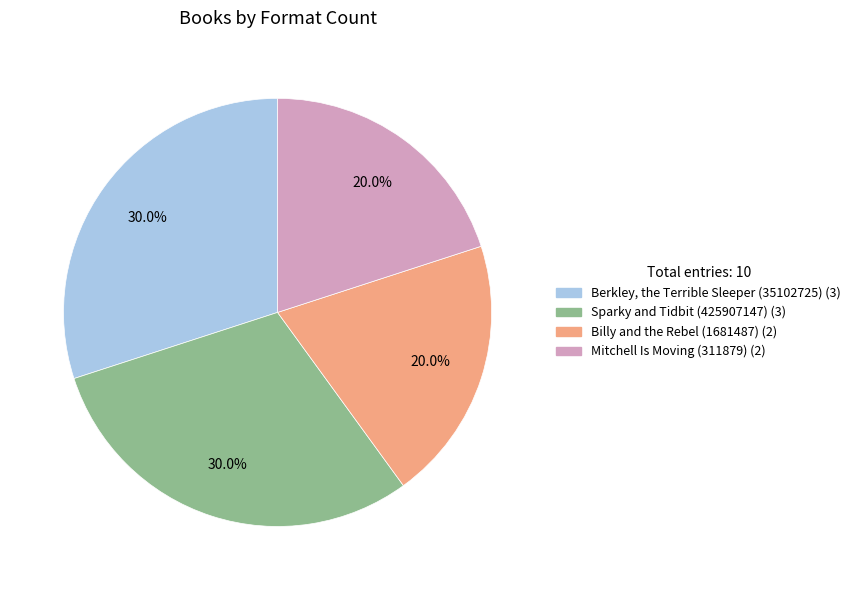

Does any single category account for the majority?

No